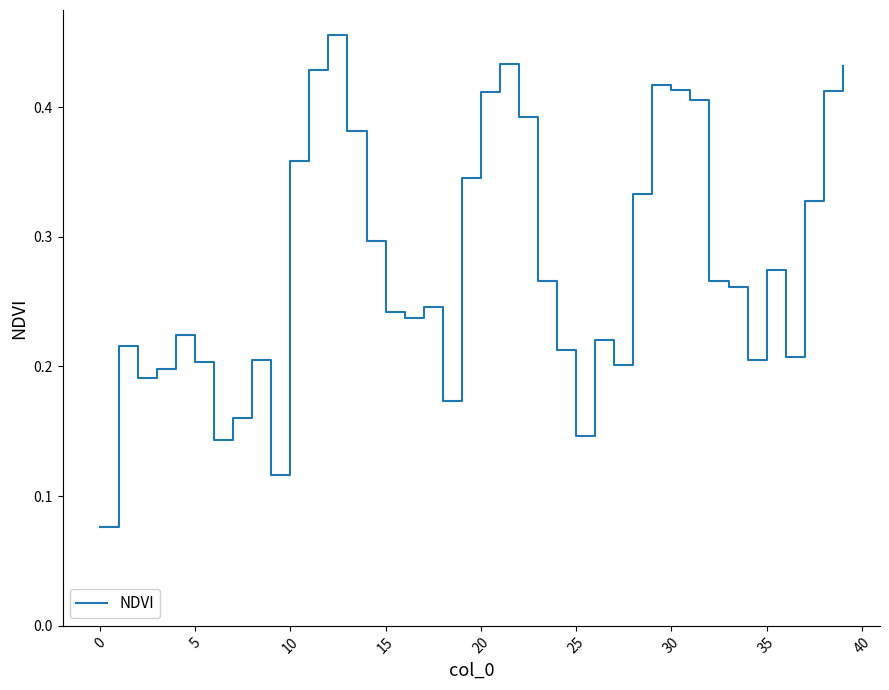

Which category has the lowest value across all series?

0